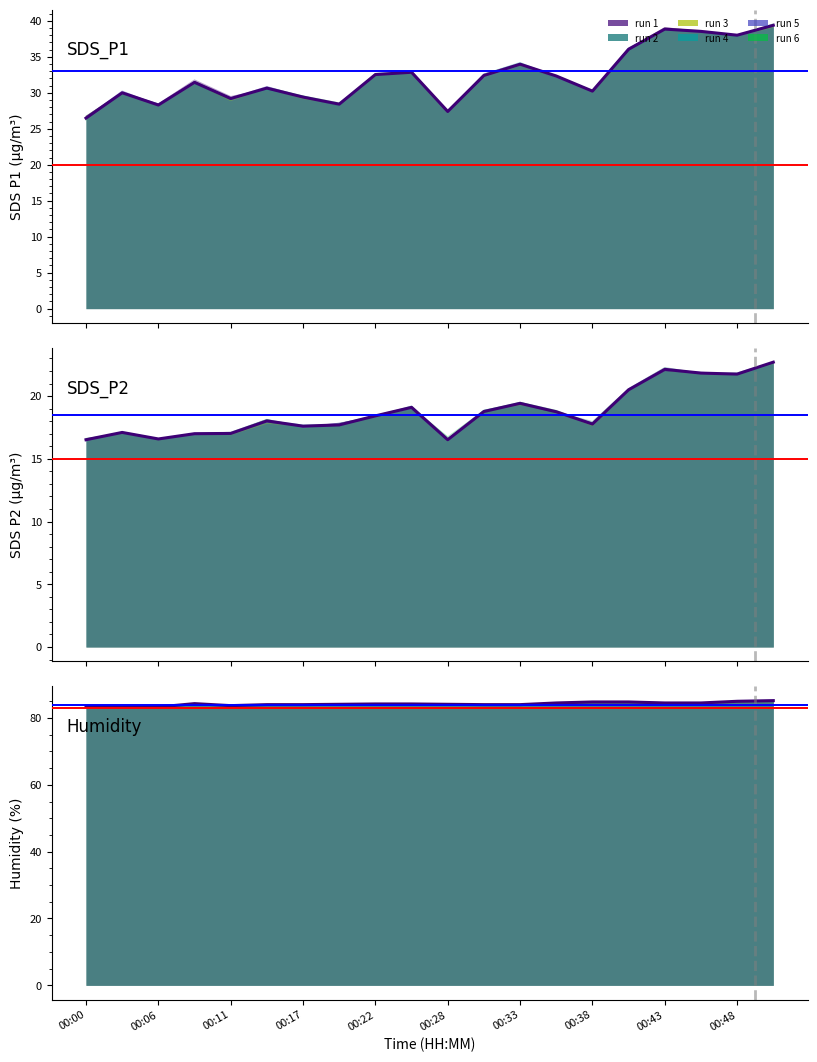

True or false: SDS_P1 has a value of 63.6 at 00:41.

False